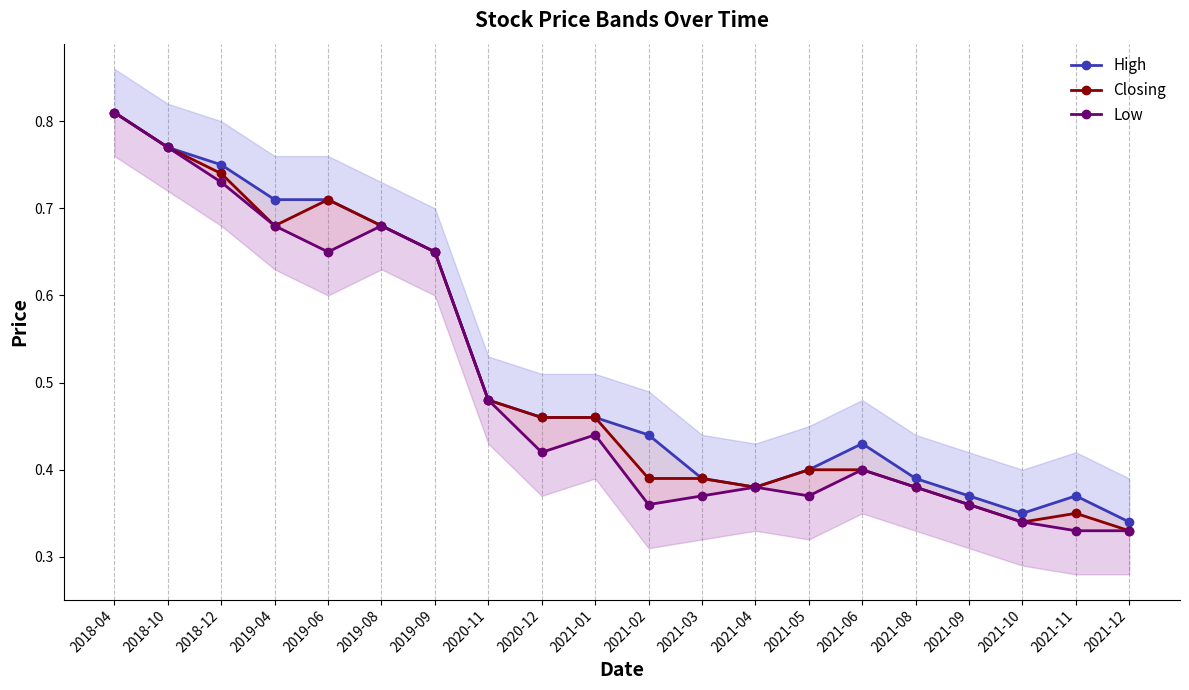

What value does the Closing series have at 2020-11?

0.5